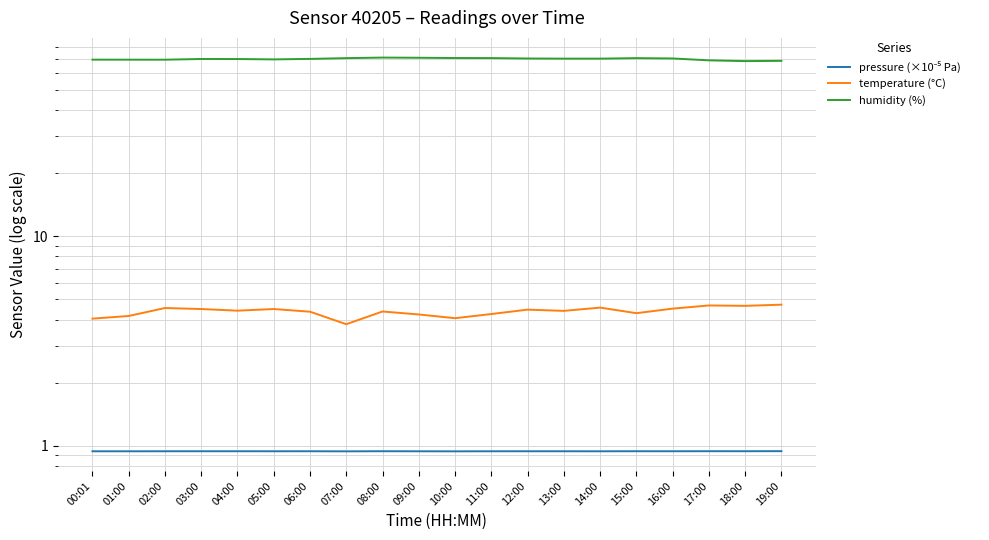

Where is humidity (%) nearest to the value 69?

17:00